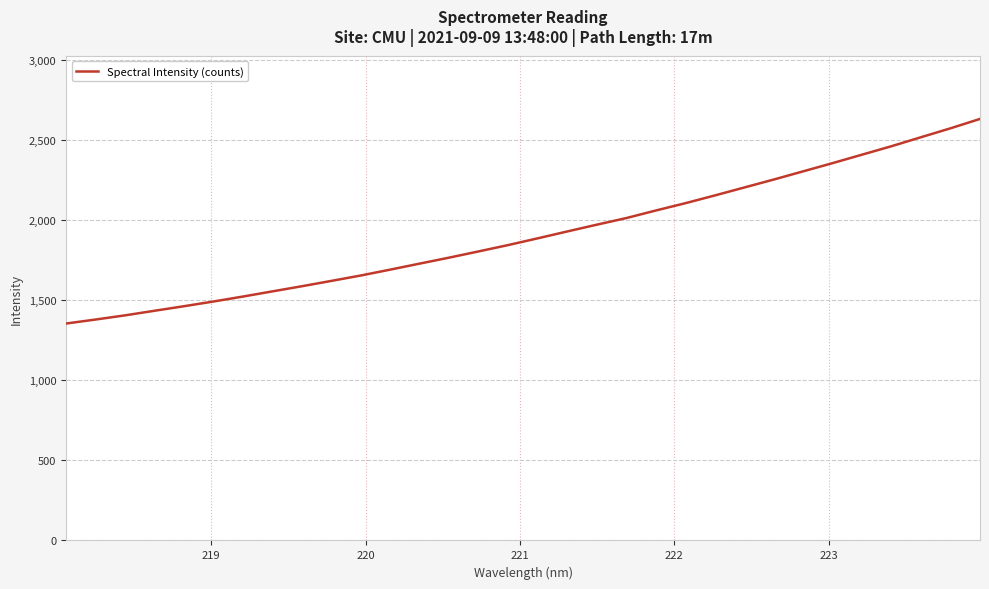

What is the maximum value shown in the chart?

2634.6